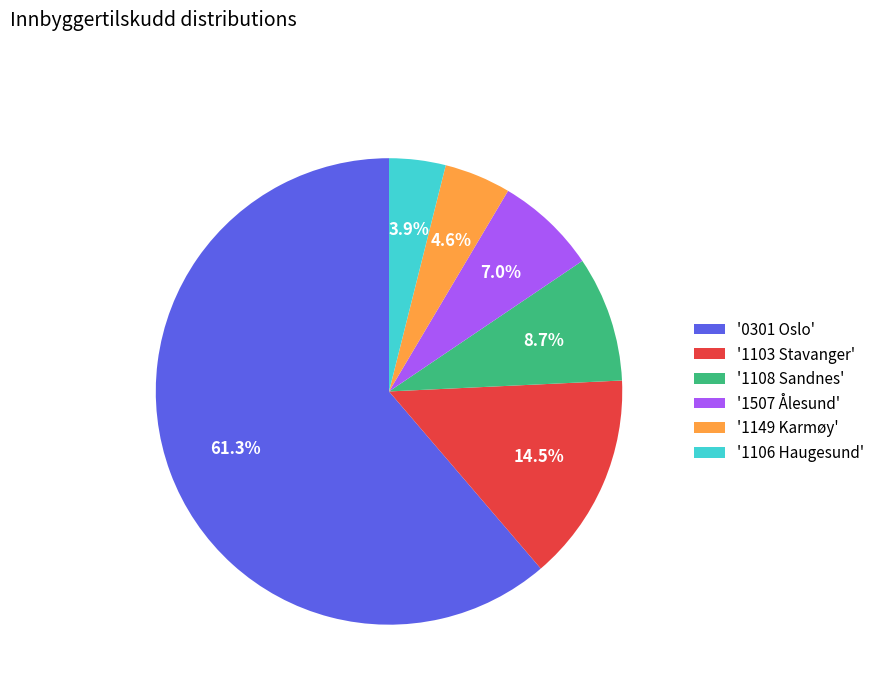

Which category has the smallest portion of the pie?

'1106 Haugesund'